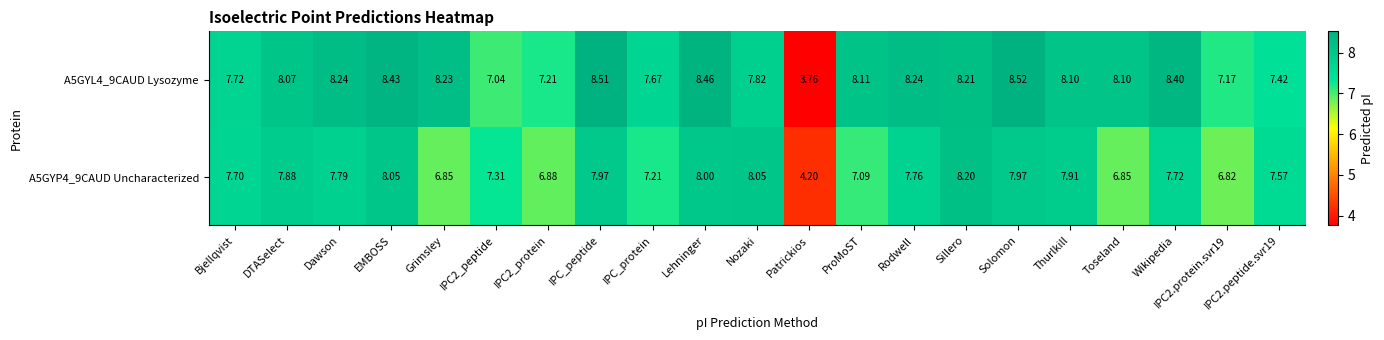

At which label does A5GYP4_9CAUD Uncharacterized first exceed 7?

Bjellqvist